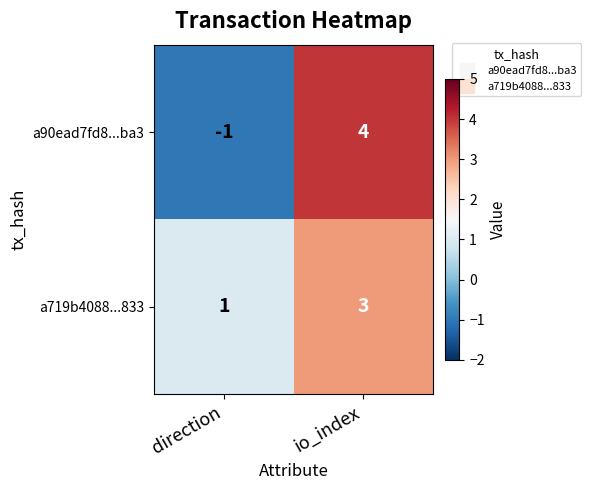

What is the difference between the a90ead7fd8...ba3 values at direction and io_index?

5